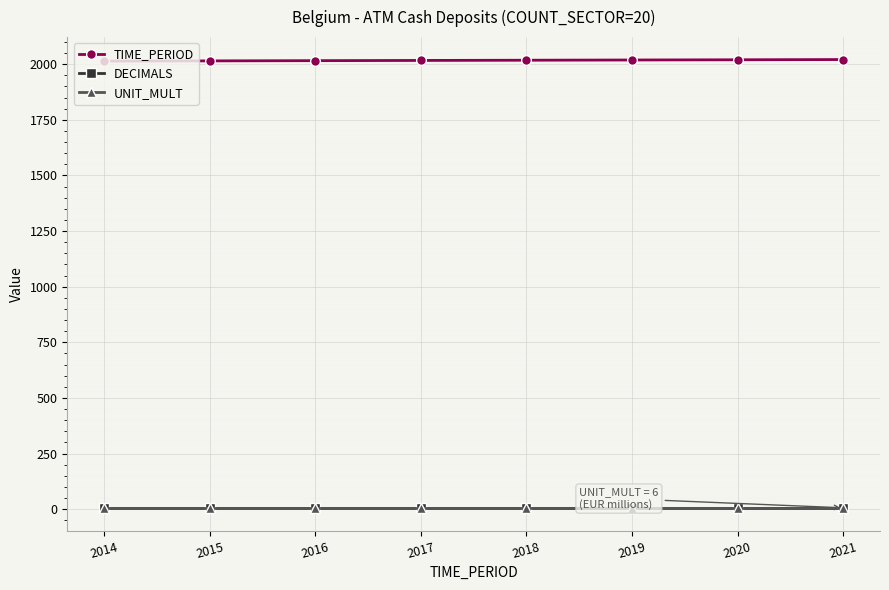

True or false: TIME_PERIOD and DECIMALS cross at least once.

False